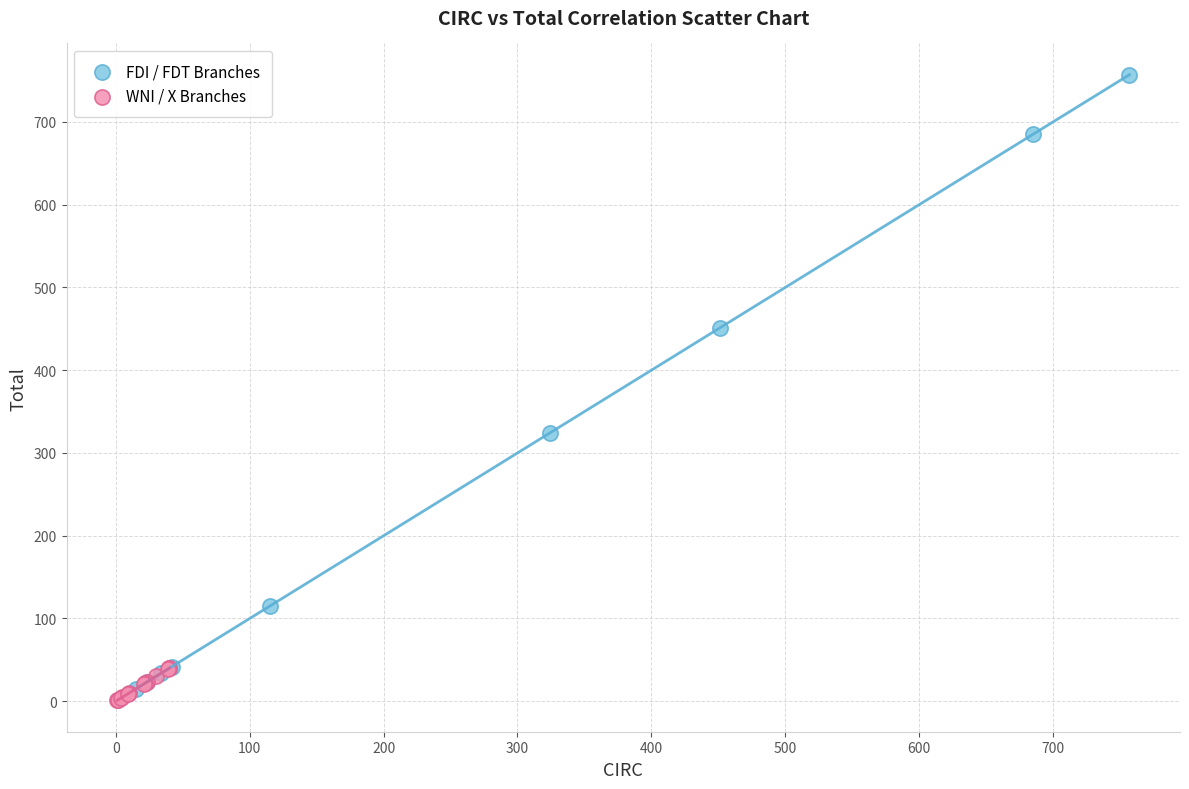

Which series has the largest Y range (max minus min)?

FDI / FDT Branches